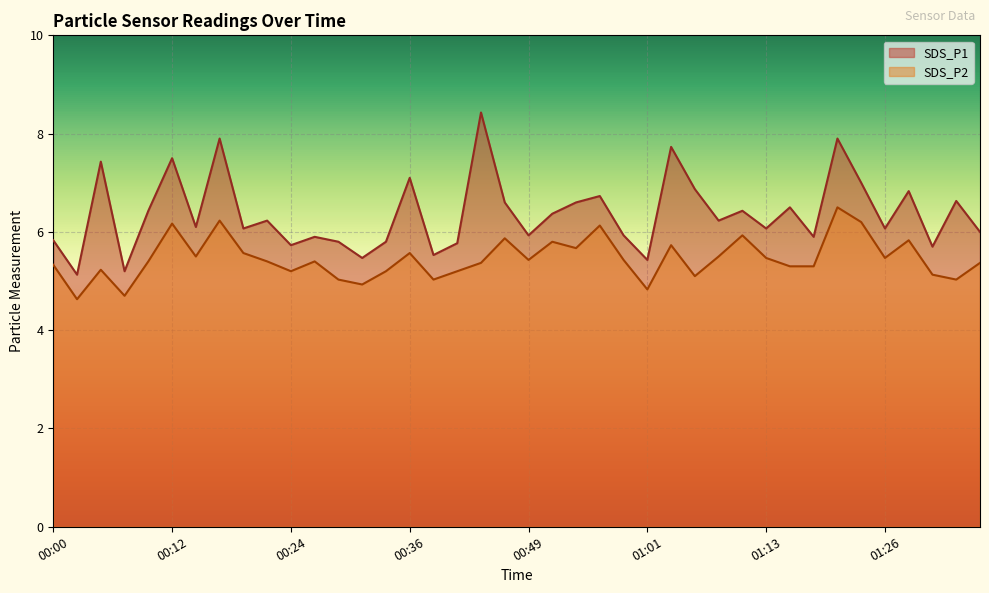

What is the label of the 25th point from the left?

00:58